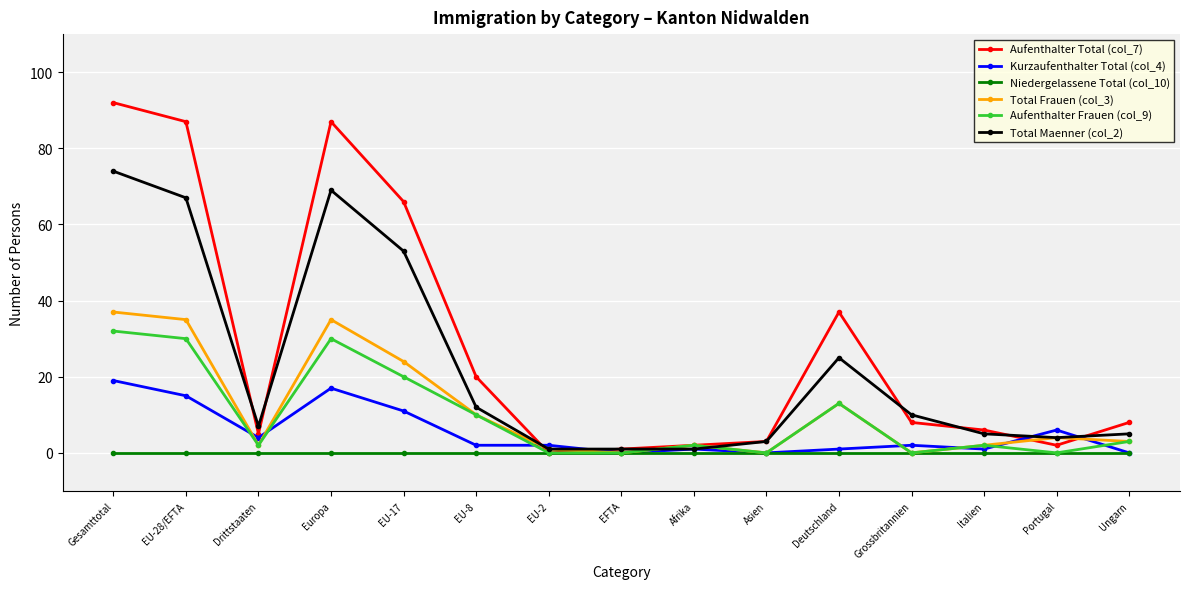

What is the label of the 12th point from the left?

Grossbritannien